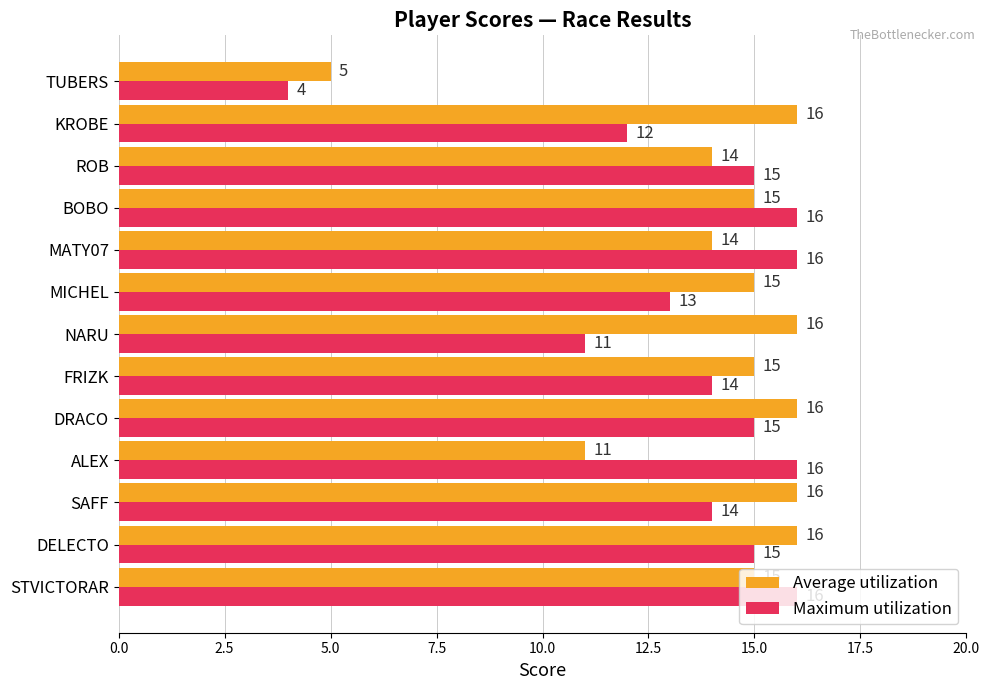

What is the greatest value displayed?

16